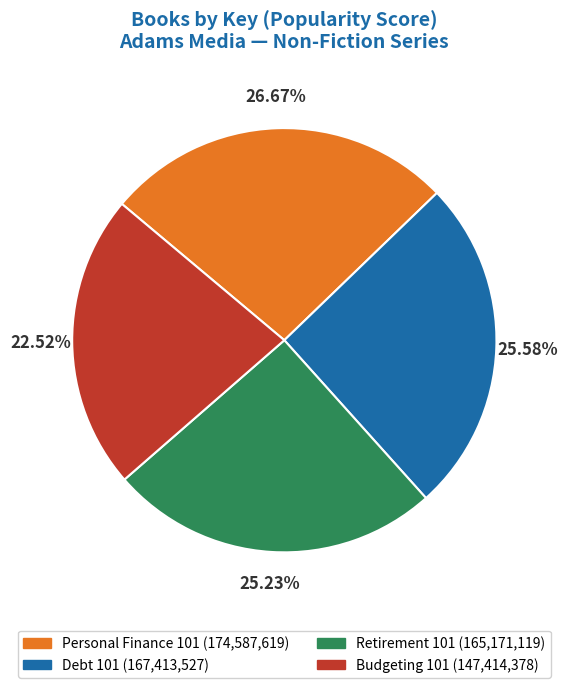

Does Budgeting 101 represent more than half of the total?

No